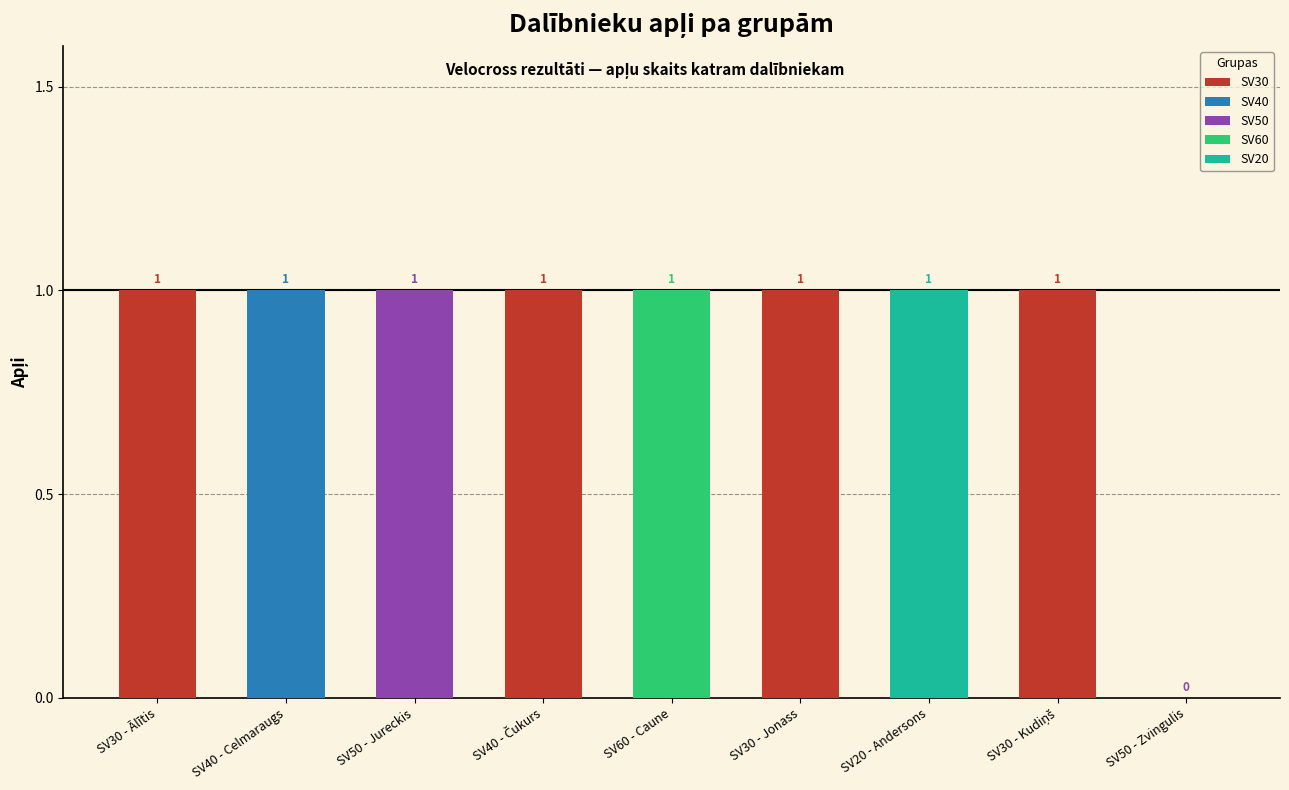

At which category does the chart reach its minimum across all series?

SV50 - Zvingulis